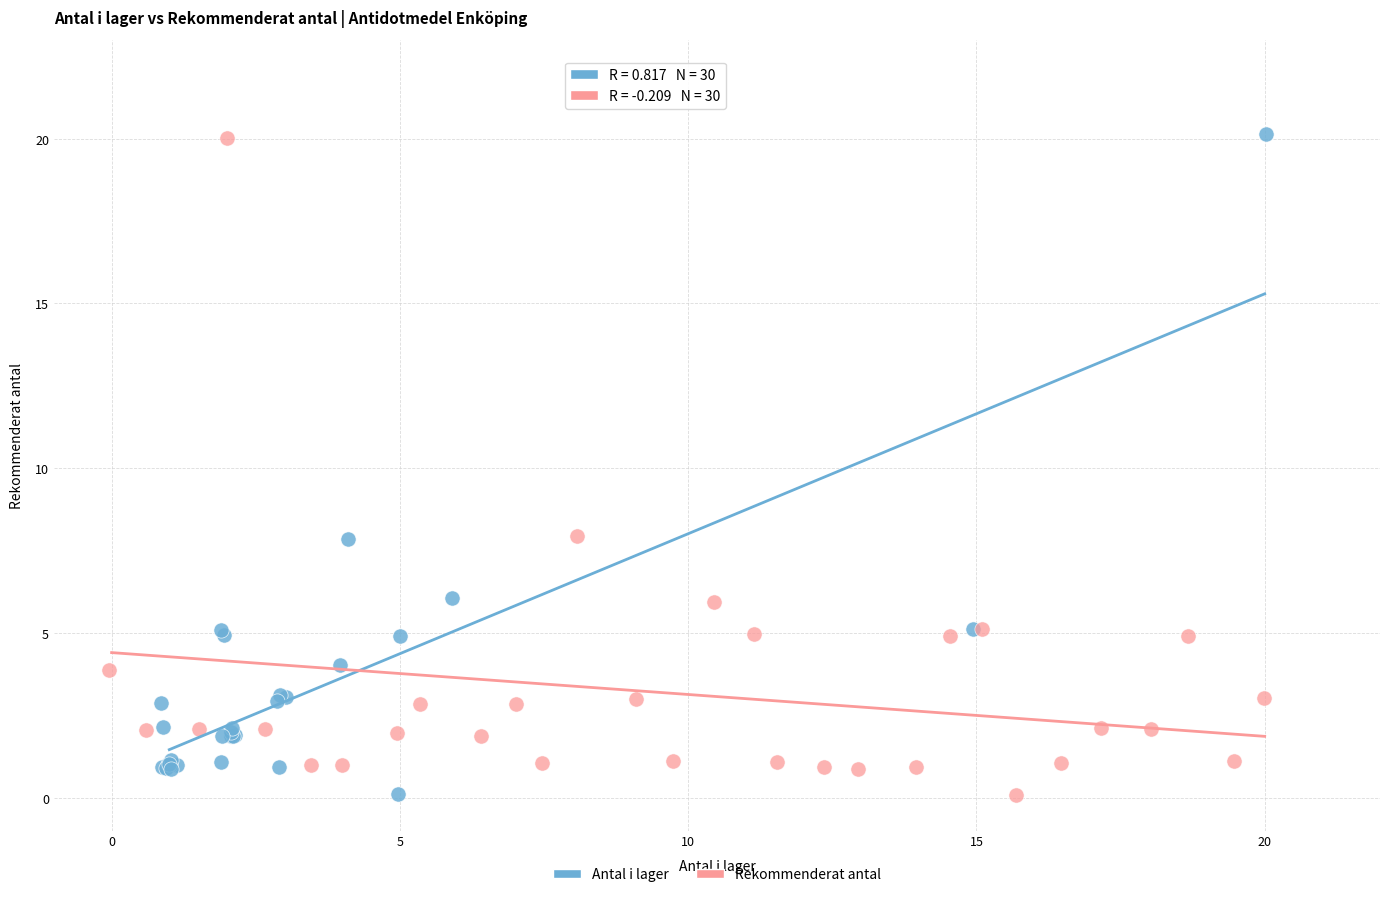

Which series has the widest spread of Y values?

Antal i lager